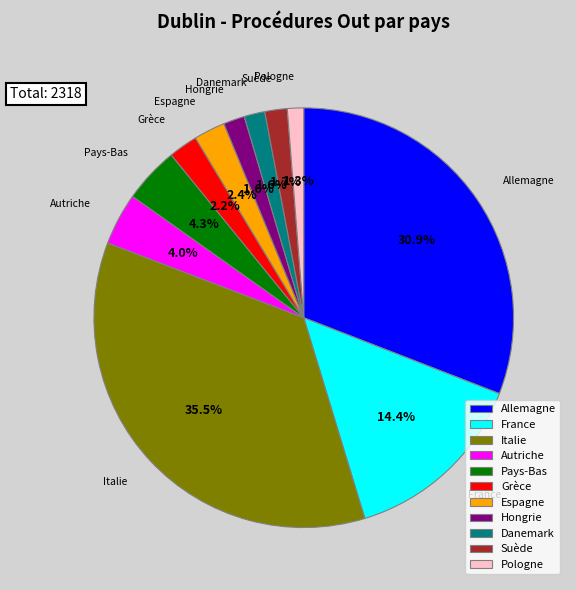

True or false: Hongrie accounts for 2% of the total.

True